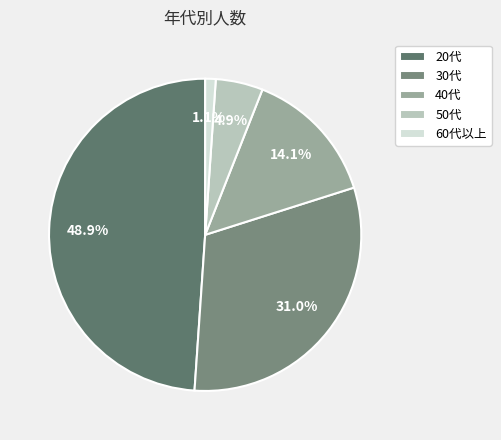

Is there a majority slice in this chart?

No